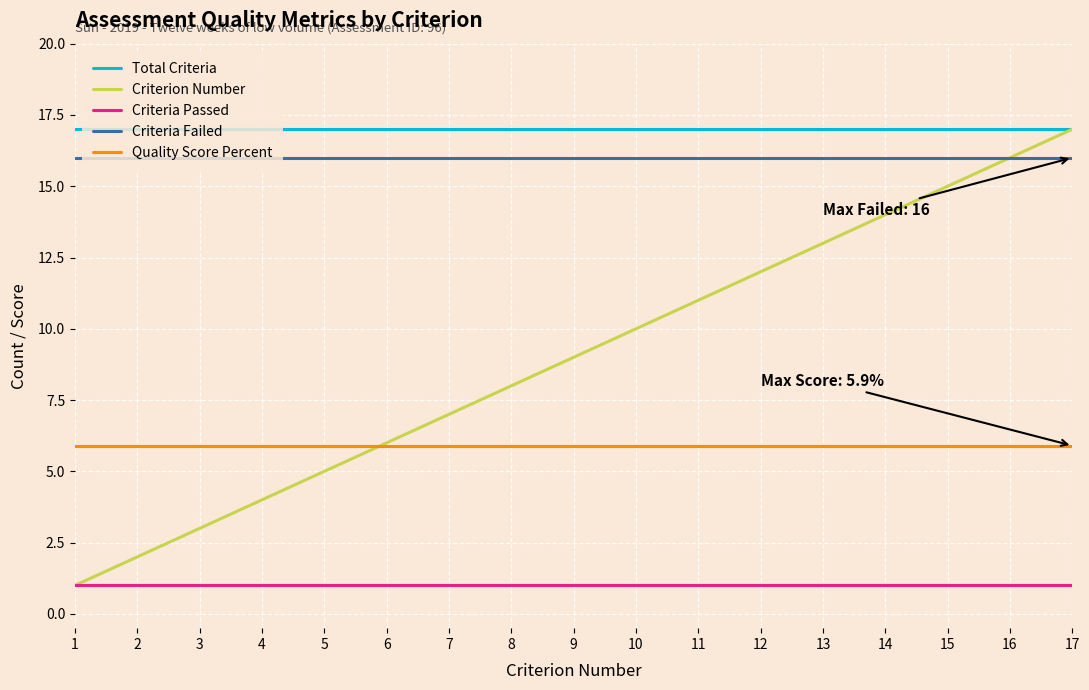

Between 7 and 16, which series saw the biggest shift?

Criterion Number